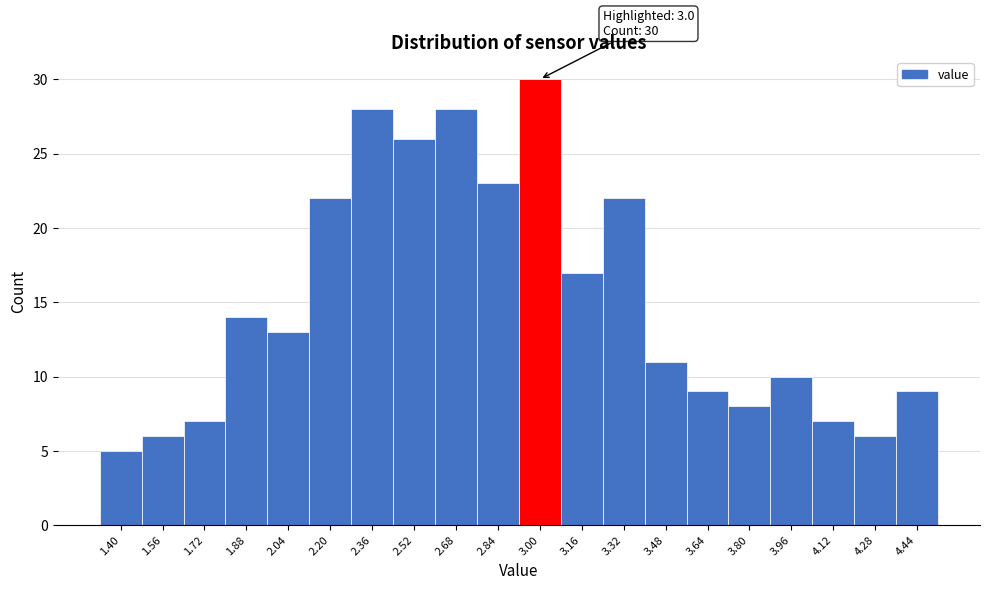

Reading left to right, transcribe all the data shown in this chart.

1.40=5	1.56=6	1.72=7	1.88=14	2.04=13	2.20=22	2.36=28	2.52=26	2.68=28	2.84=23	3.00=30	3.16=17	3.32=22	3.48=11	3.64=9	3.80=8	3.96=10	4.12=7	4.28=6	4.44=9